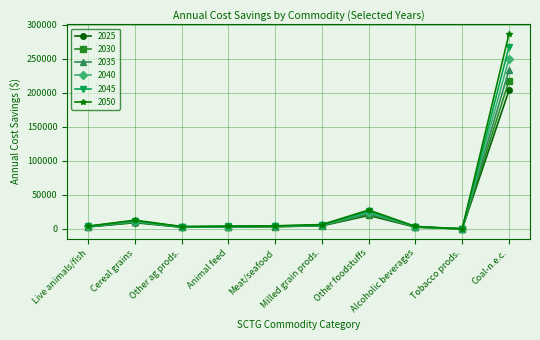

Does the chart display data point markers on the line(s)?

Yes